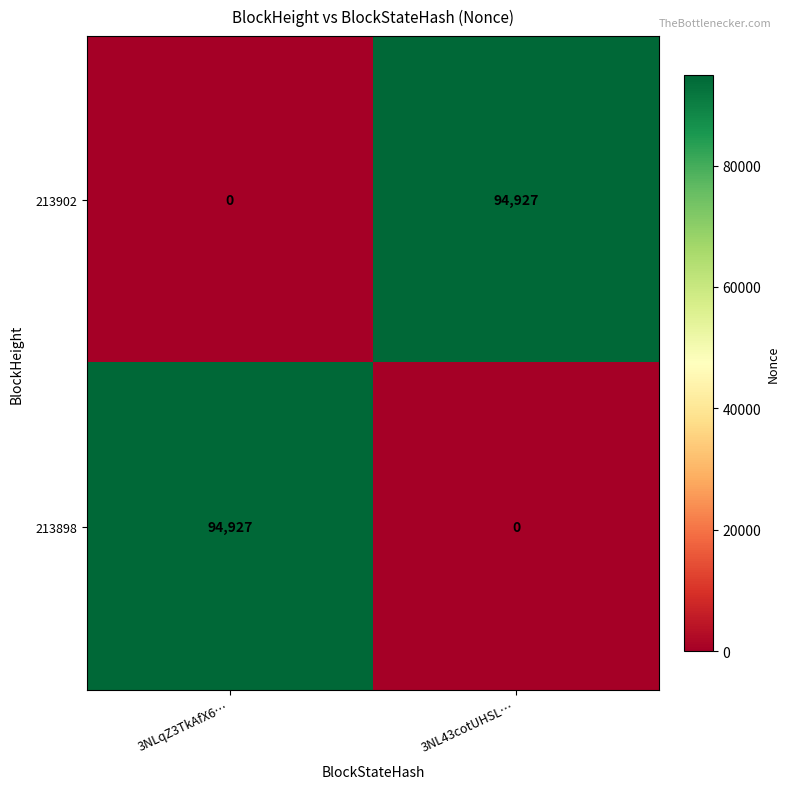

Rank the series at 3NLqZ3TkAfX6… from highest to lowest value.

213898, 213902